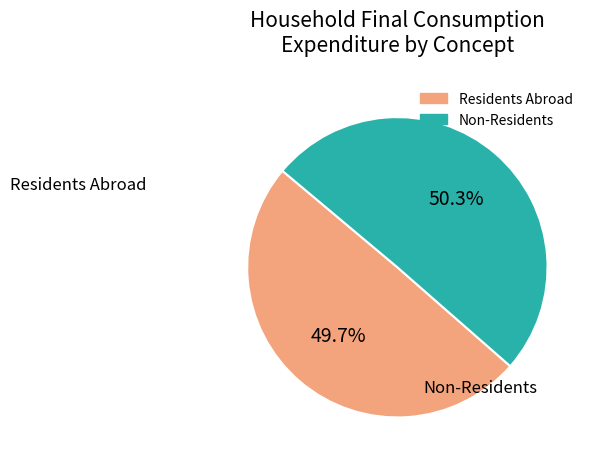

Does any single category account for the majority?

Yes